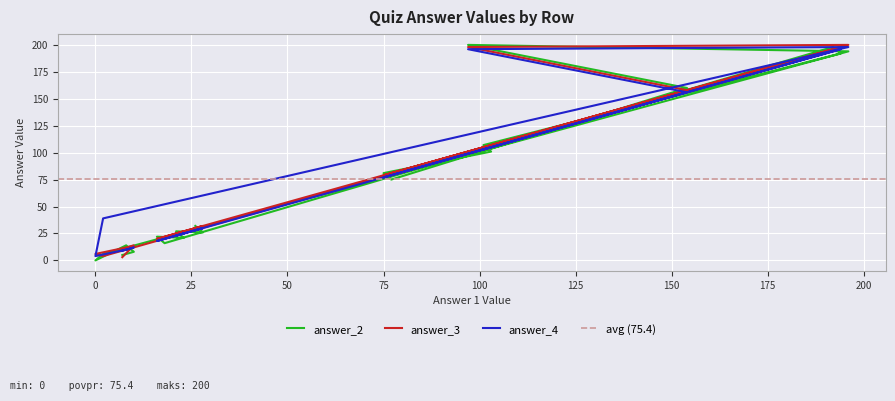

At how many categories does at least one series exceed 189?

4